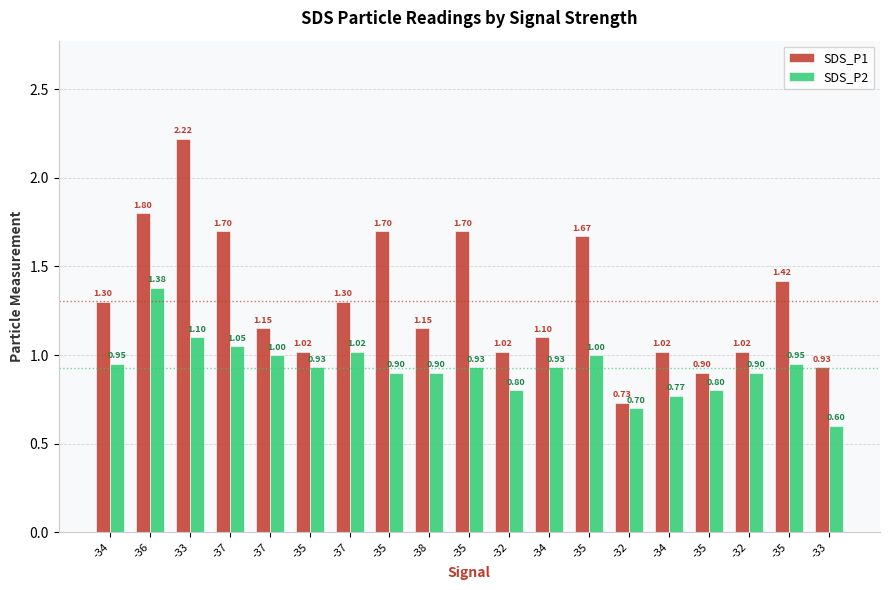

What is the label of the 7th bar from the right?

-35